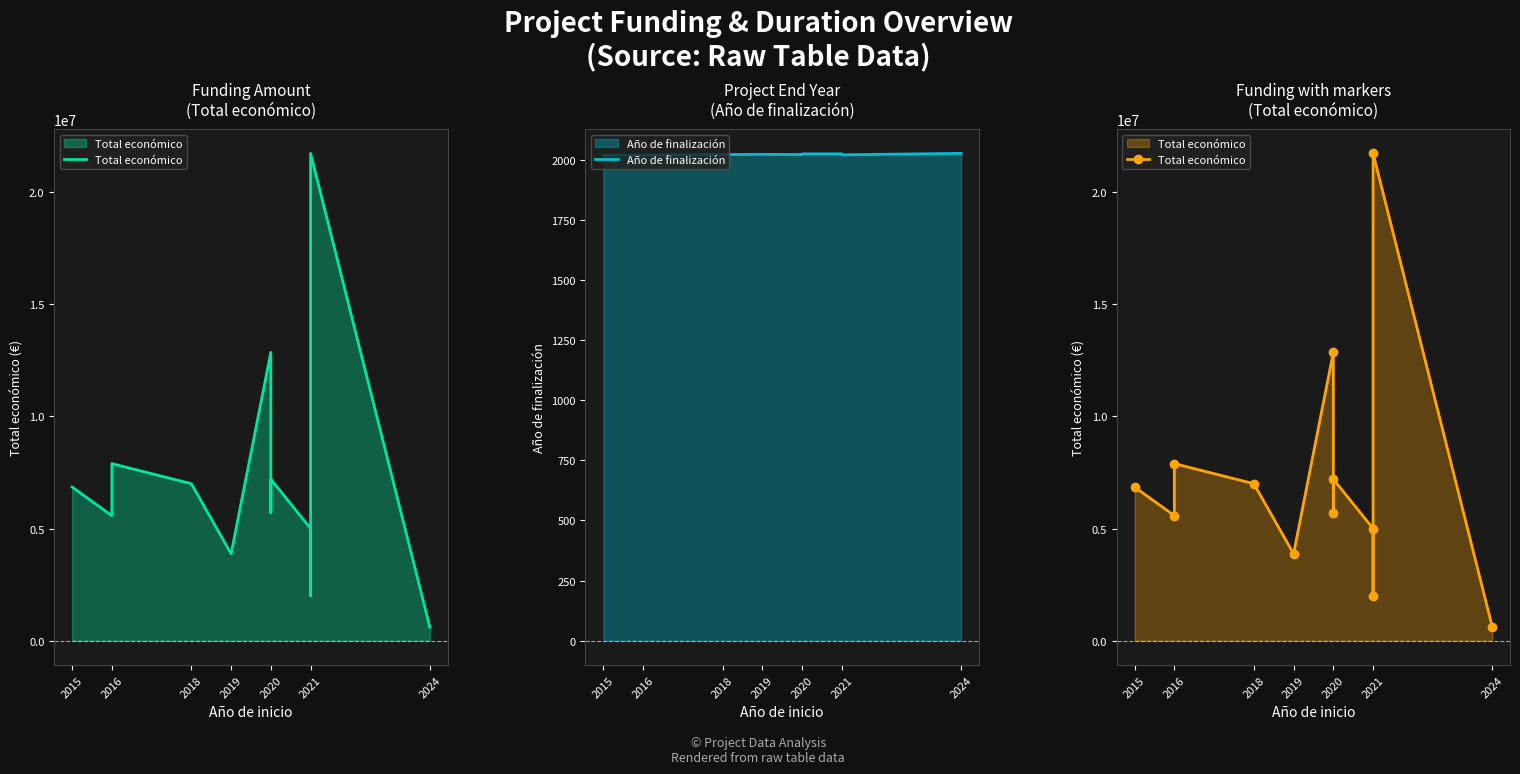

How many data points in Año de finalización are less than 2023?

6